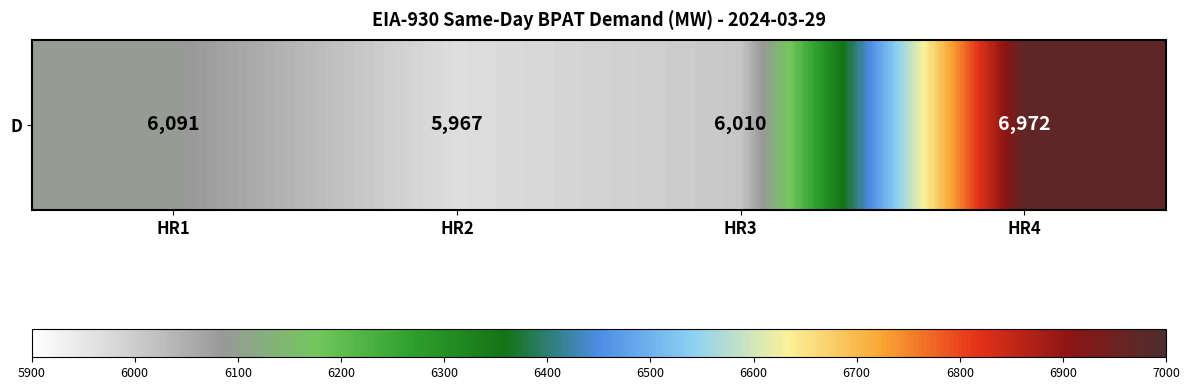

What is the sum of the values at HR4 and HR2?

12939